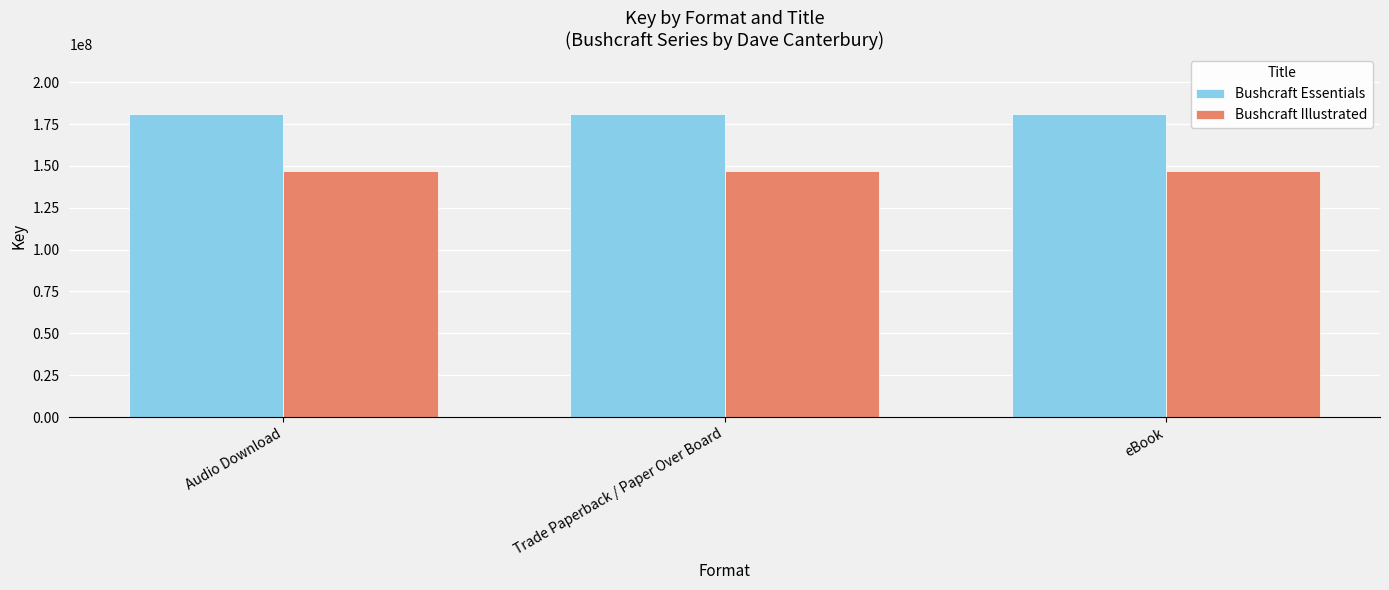

Reading left to right, what are all the values shown in this chart?

Bushcraft Essentials: Audio Download=180709436	Trade Paperback / Paper Over Board=180709436	eBook=180709436
Bushcraft Illustrated: Audio Download=146816564	Trade Paperback / Paper Over Board=146816564	eBook=146816564